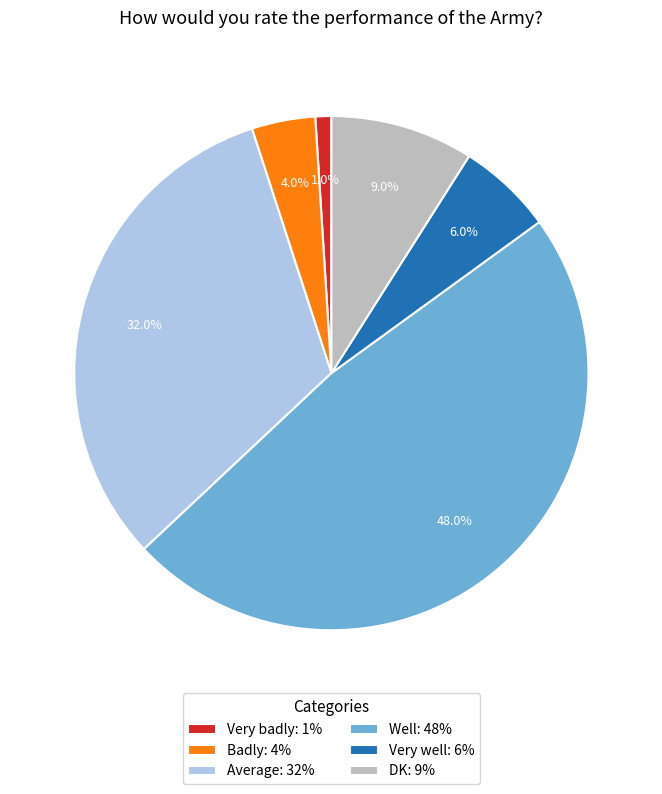

Which slice is the smallest?

Very badly